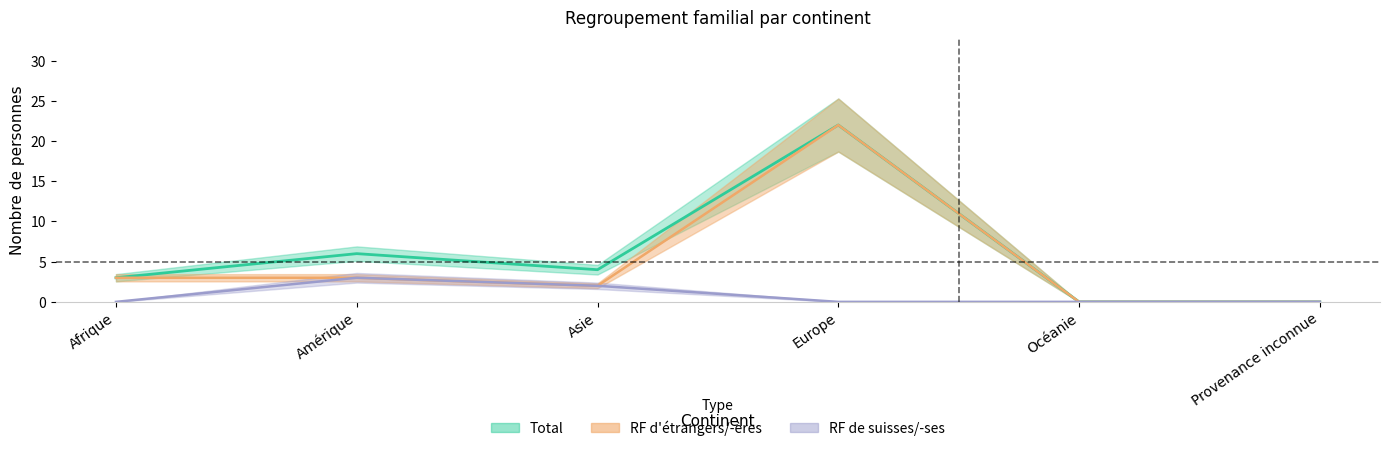

What is the difference between the second highest and second lowest values in the Total series?

6